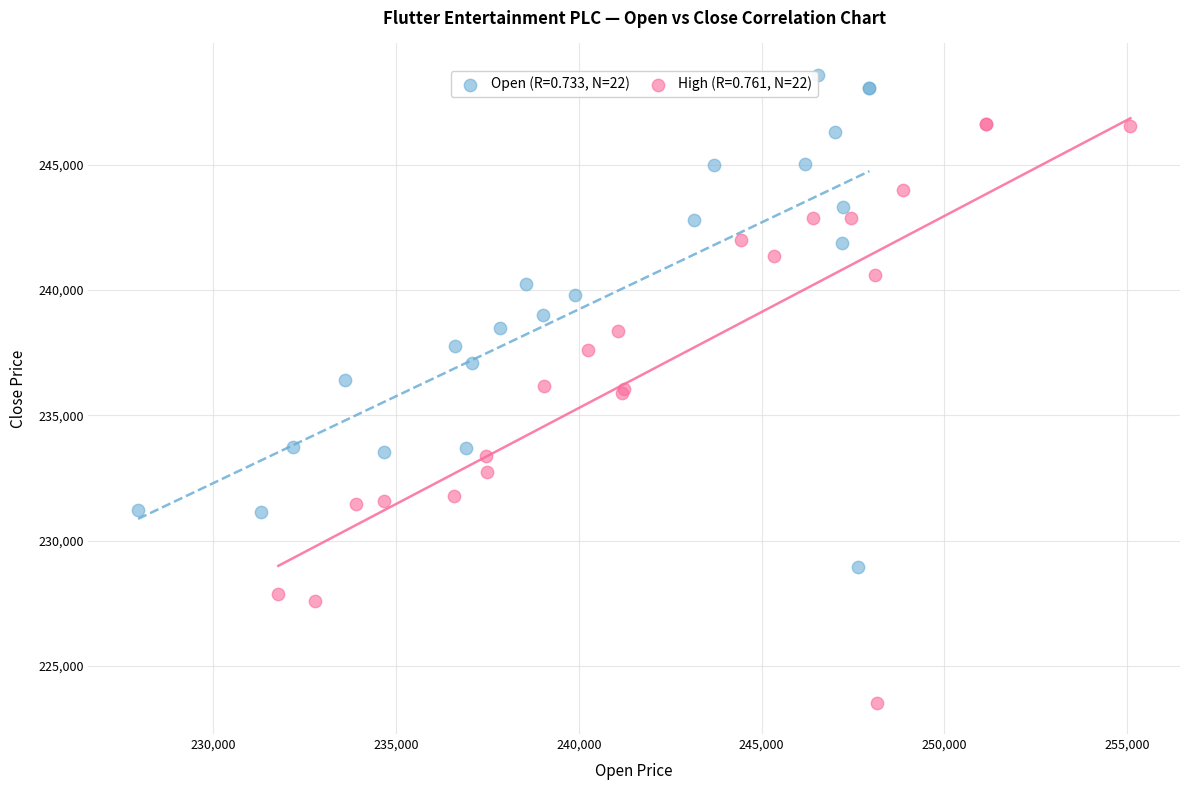

Which series has the largest Y range (max minus min)?

High (R=0.761, N=22)